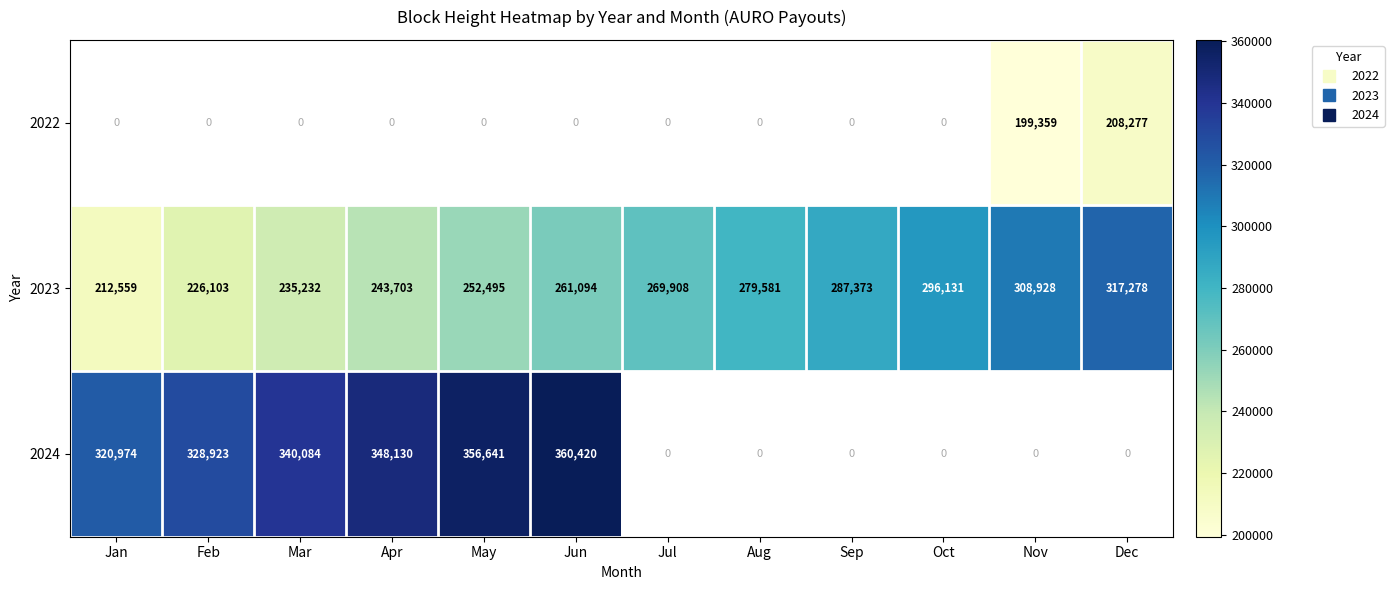

What is the sum of the 2023 values at Aug and Mar?

514813.0